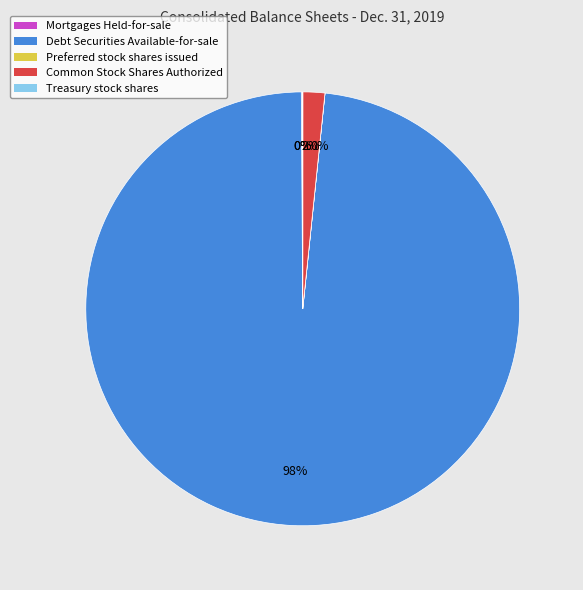

To the nearest percent, what portion does Common Stock Shares Authorized represent?

2%